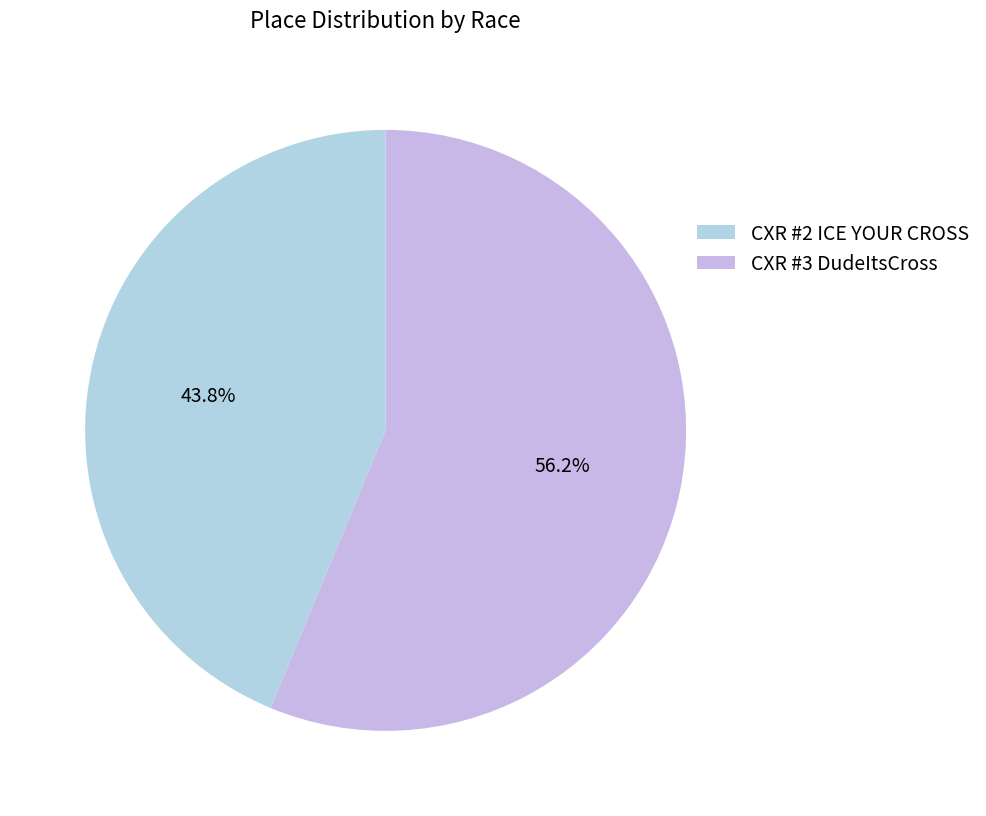

What is the largest slice in the pie chart?

CXR #3 DudeItsCross